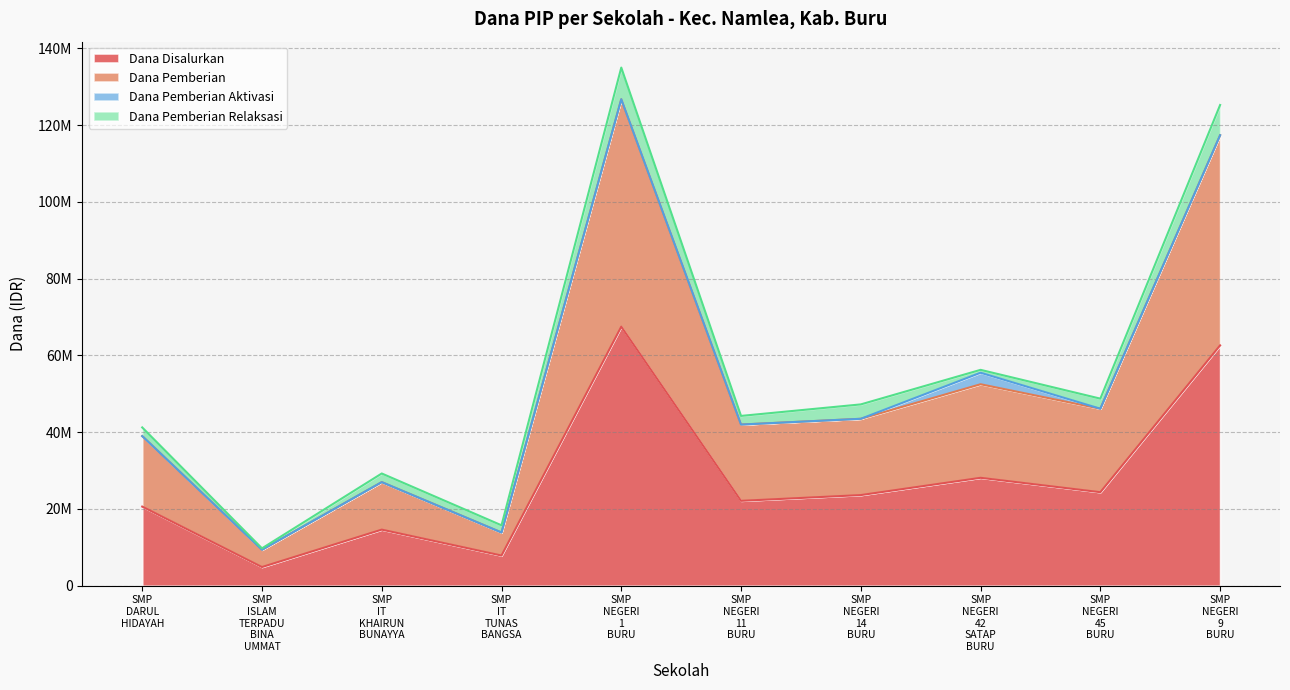

Does the chart have visible grid lines?

Yes